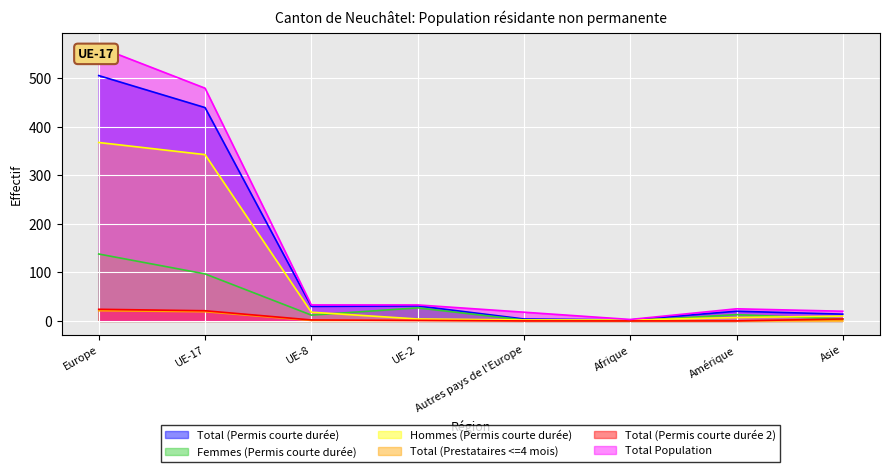

What is the difference between the highest and lowest values at UE-2?

32